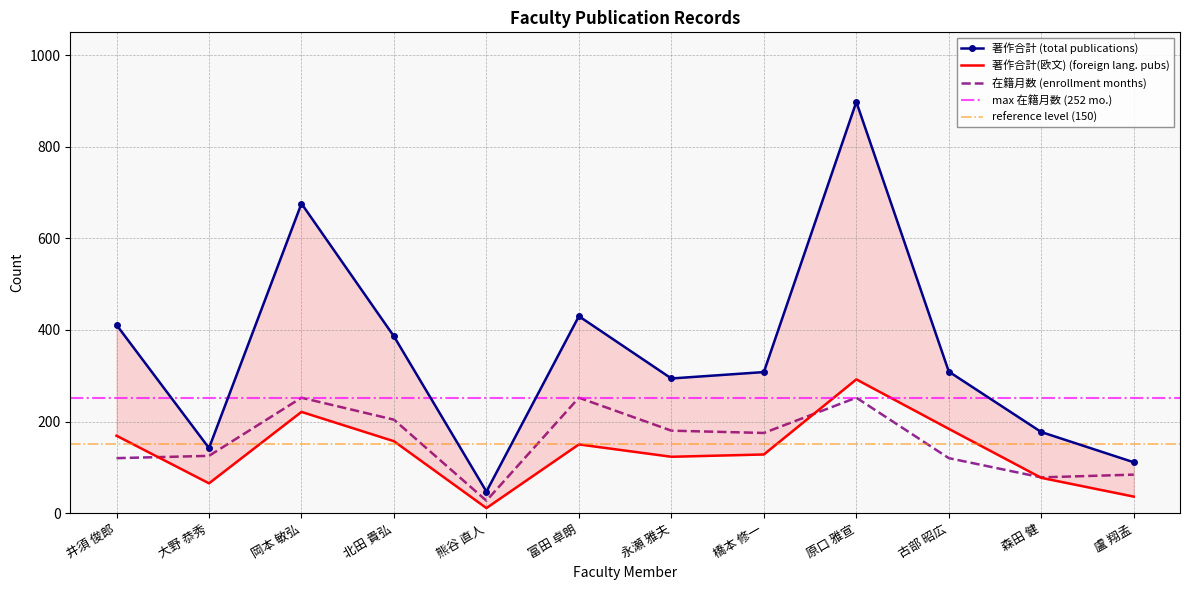

Reading left to right, list all the values displayed in this chart.

著作合計: 井須 俊郎=411	大野 恭秀=142	岡本 敏弘=676	北田 貴弘=386	熊谷 直人=47	富田 卓朗=430	永瀬 雅夫=294	橋本 修一=308	原口 雅宣=898	古部 昭広=309	森田 健=177	盧 翔孟=111
著作合計(欧文): 井須 俊郎=169	大野 恭秀=65	岡本 敏弘=221	北田 貴弘=157	熊谷 直人=11	富田 卓朗=150	永瀬 雅夫=123	橋本 修一=128	原口 雅宣=292	古部 昭広=184	森田 健=77	盧 翔孟=36
在籍月数: 井須 俊郎=120	大野 恭秀=125	岡本 敏弘=252	北田 貴弘=204	熊谷 直人=27	富田 卓朗=252	永瀬 雅夫=180	橋本 修一=175	原口 雅宣=252	古部 昭広=120	森田 健=78	盧 翔孟=84